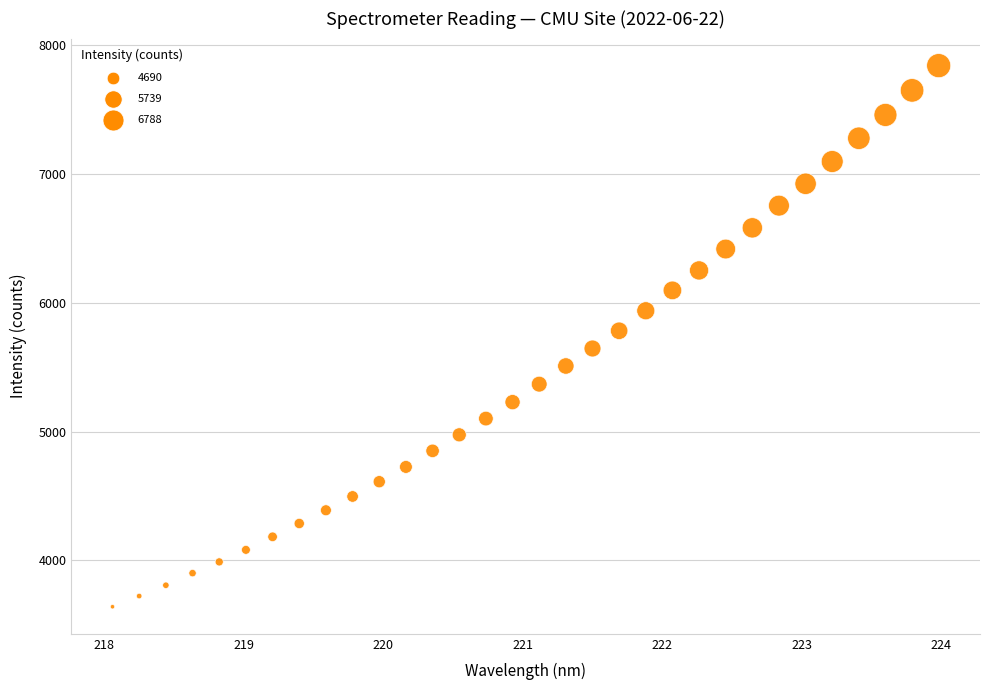

What is the range of X values (max minus min)?

5.9